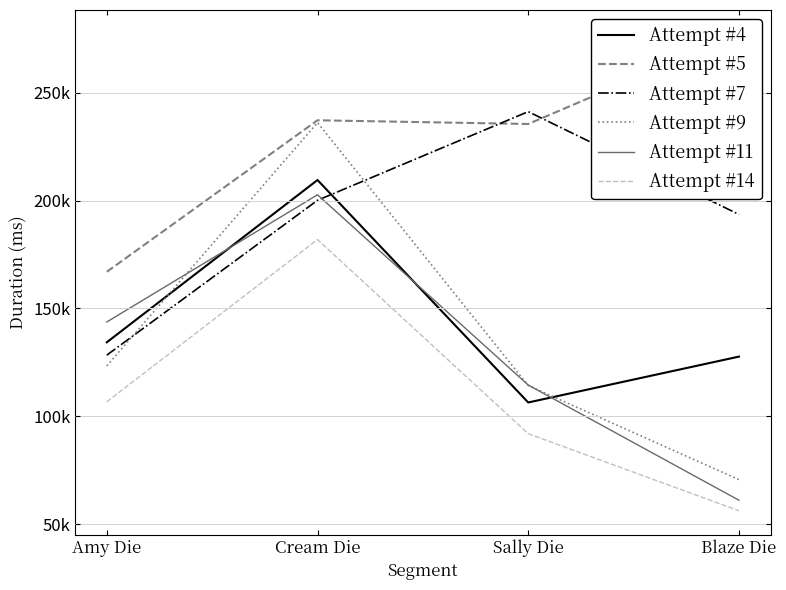

What is the value of the Attempt #5 point at the 3rd from the left?

235478